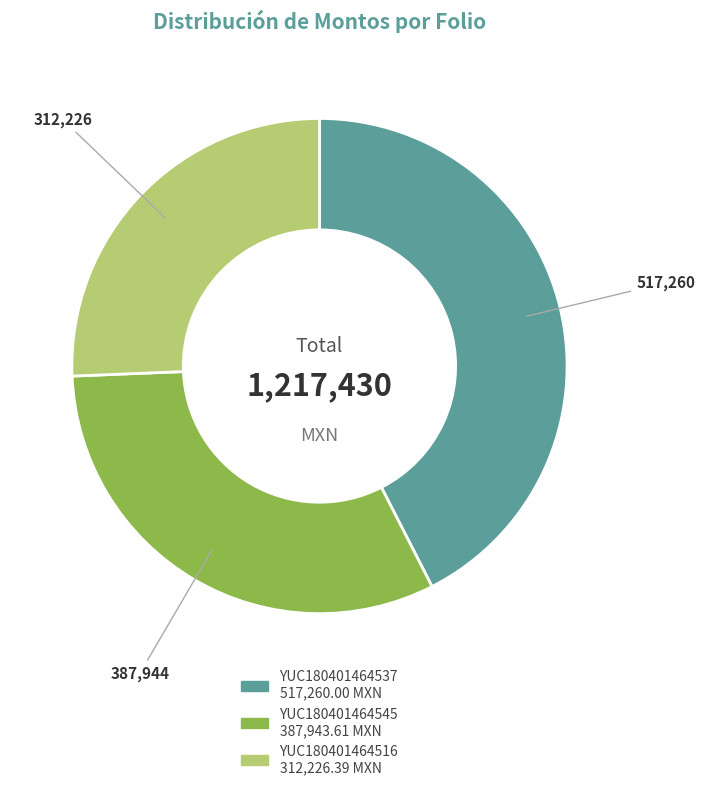

Is there any slice that represents more than half of the pie?

No